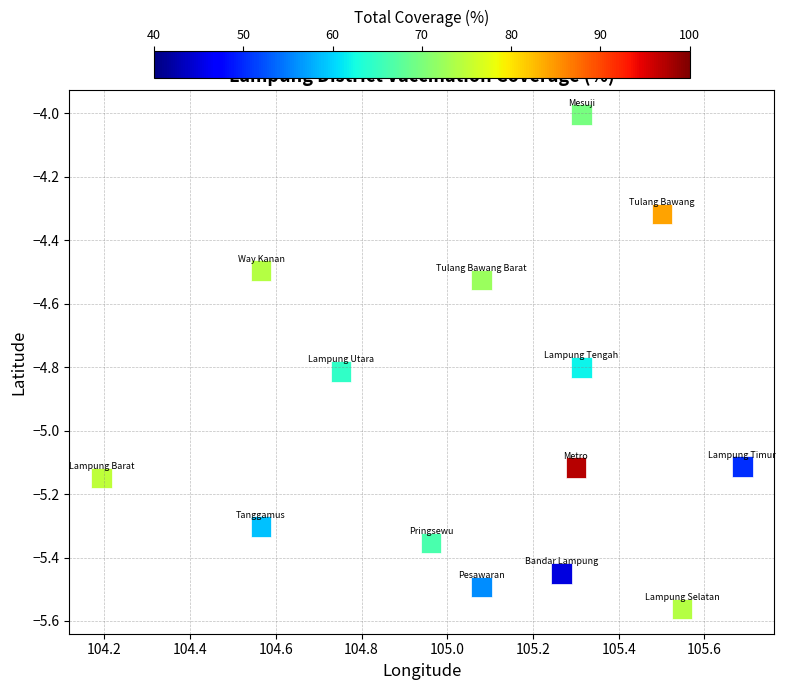

What is the range of X values (max minus min)?

1.5